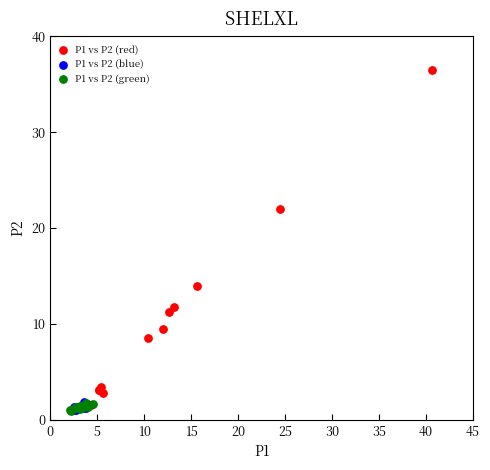

Which series has the widest spread of Y values?

P1 vs P2 (red)